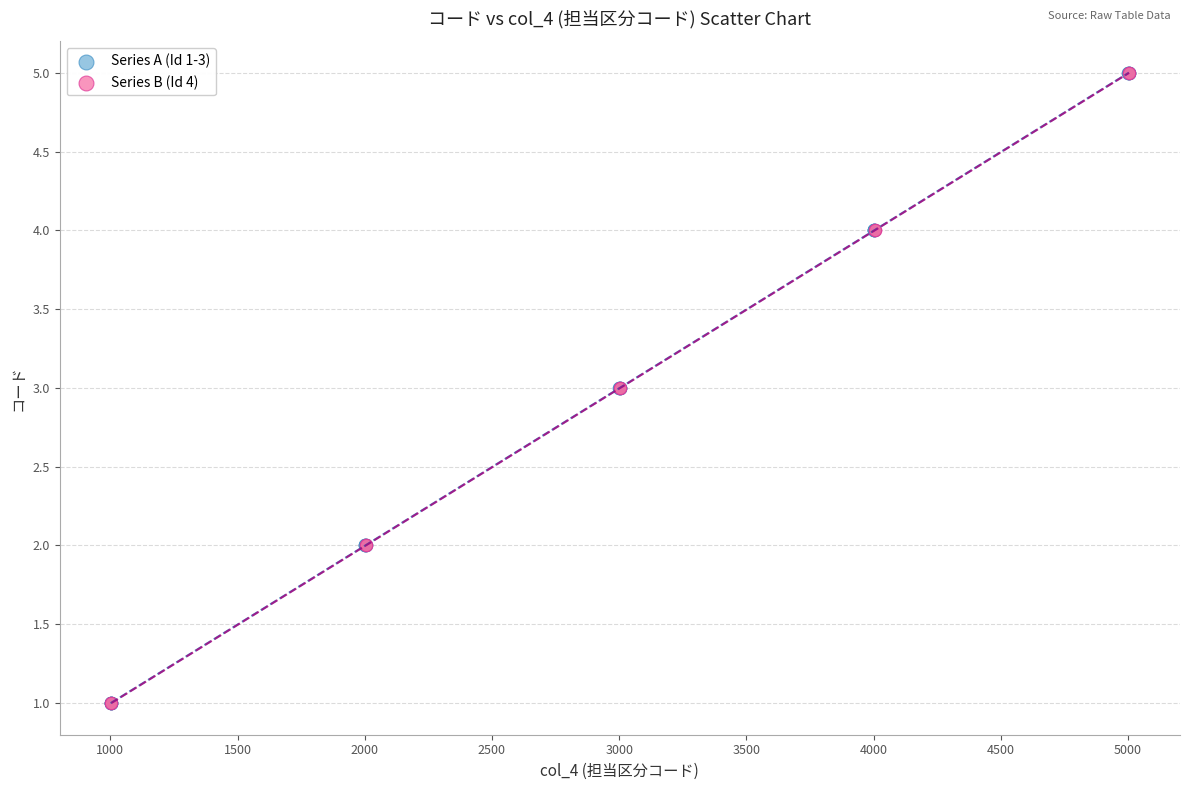

What are all the series names shown in the legend?

Series A (Id 1-3), Series B (Id 4)